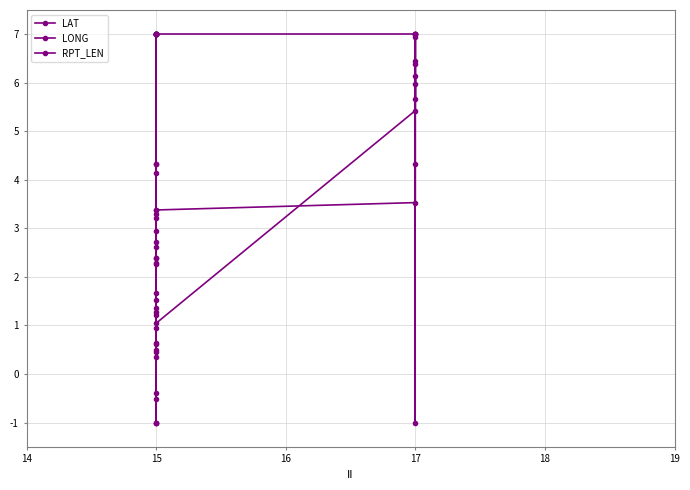

At how many categories does at least one series exceed 3?

18